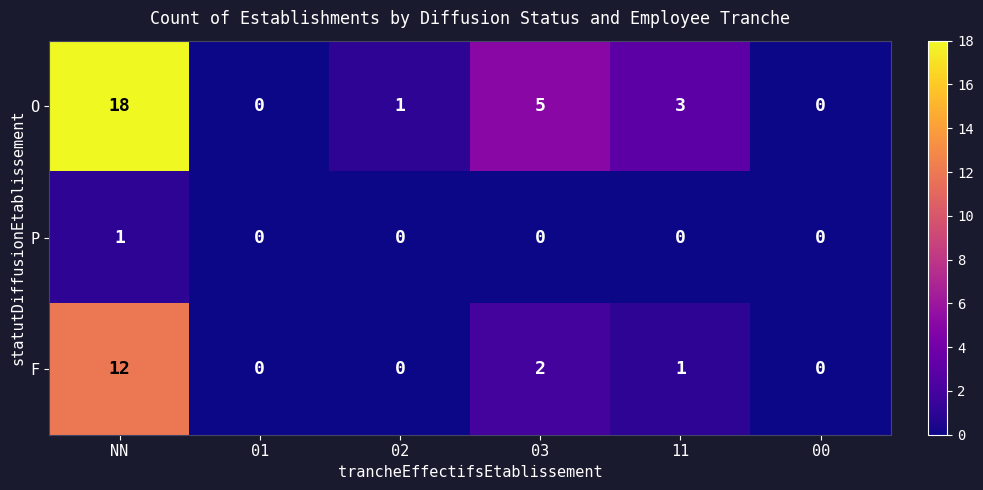

Where is O nearest to the value 9?

03